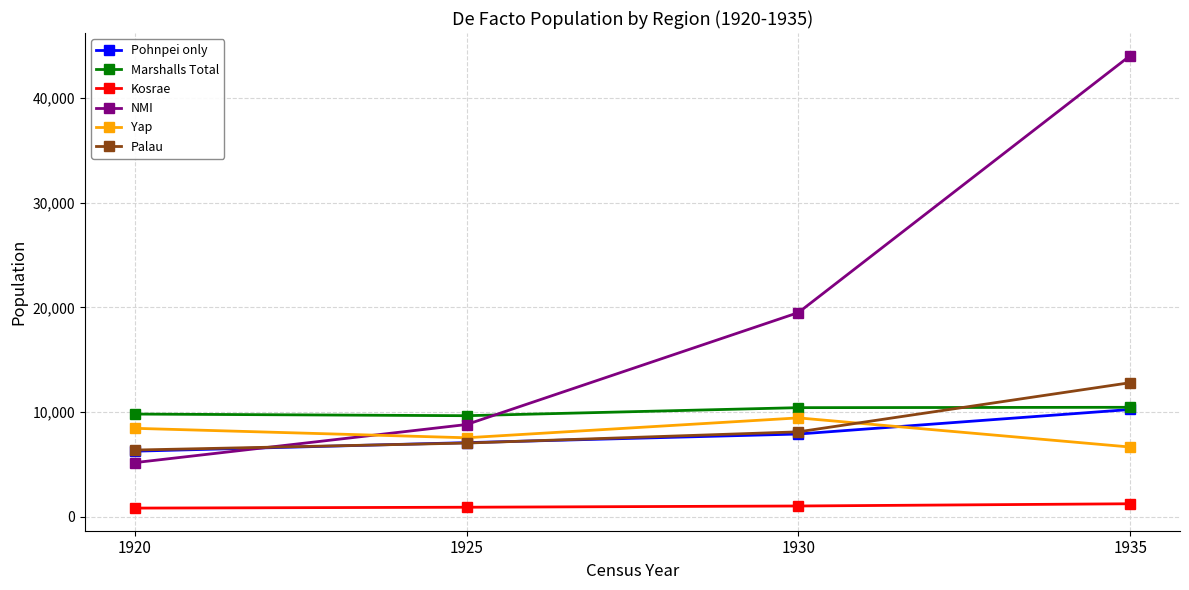

Where is NMI nearest to the value 24601?

1930